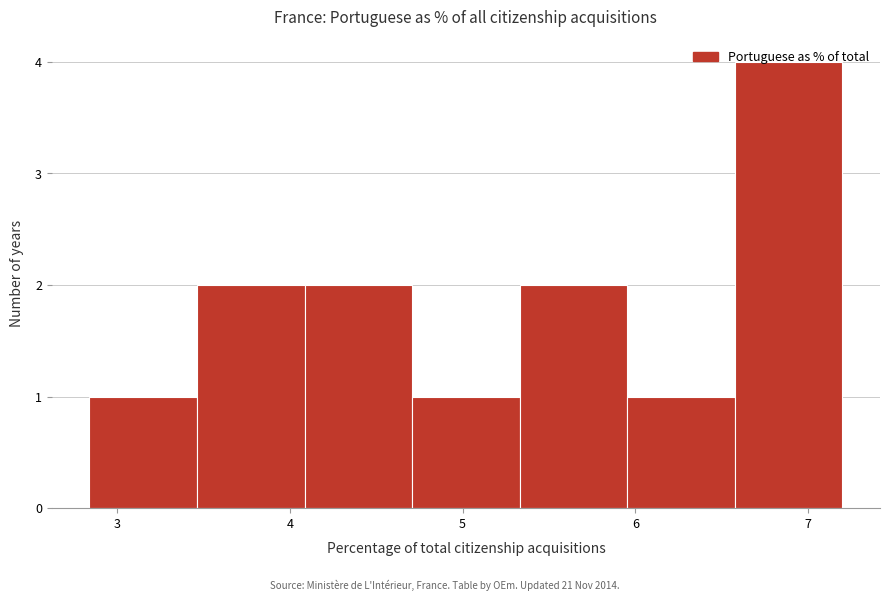

How tall is the bar that spans 4.1 to 4.7 on the x-axis? Neither the bar edges nor the heights are printed on the chart, so give them approximately, as read against the axes.

2